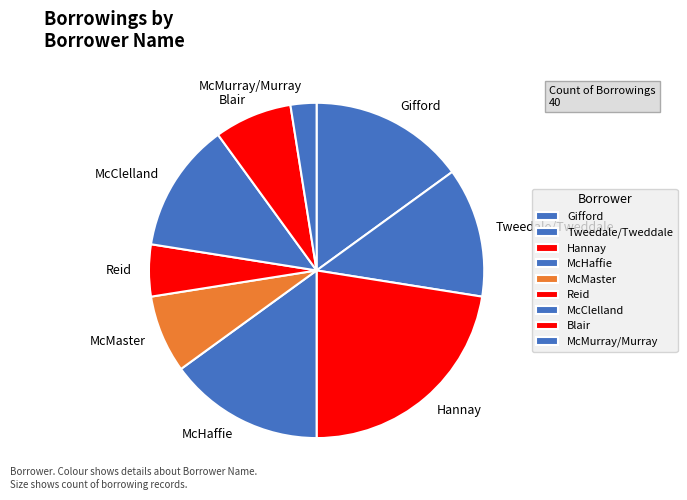

Is it true that Hannay is 22% of the pie?

True